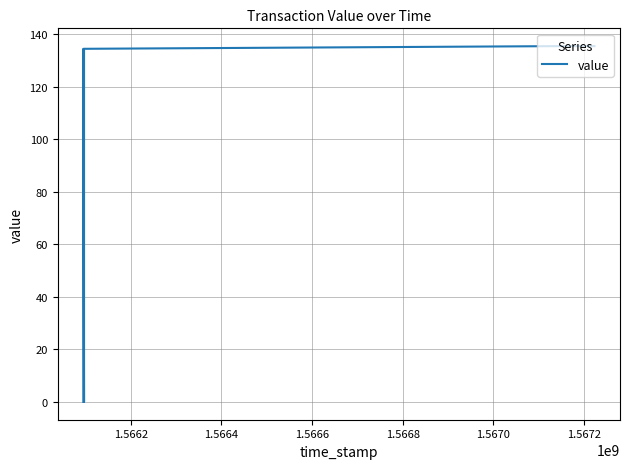

What is the difference between the second highest and second lowest values?

135.5